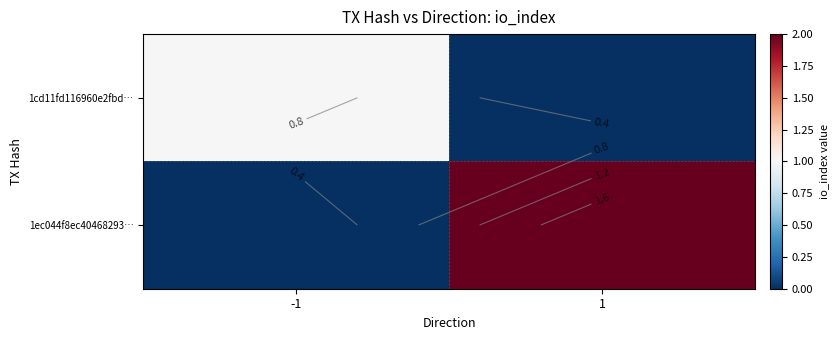

Read the 1cd11fd116960e2fbd… value at -1.

1